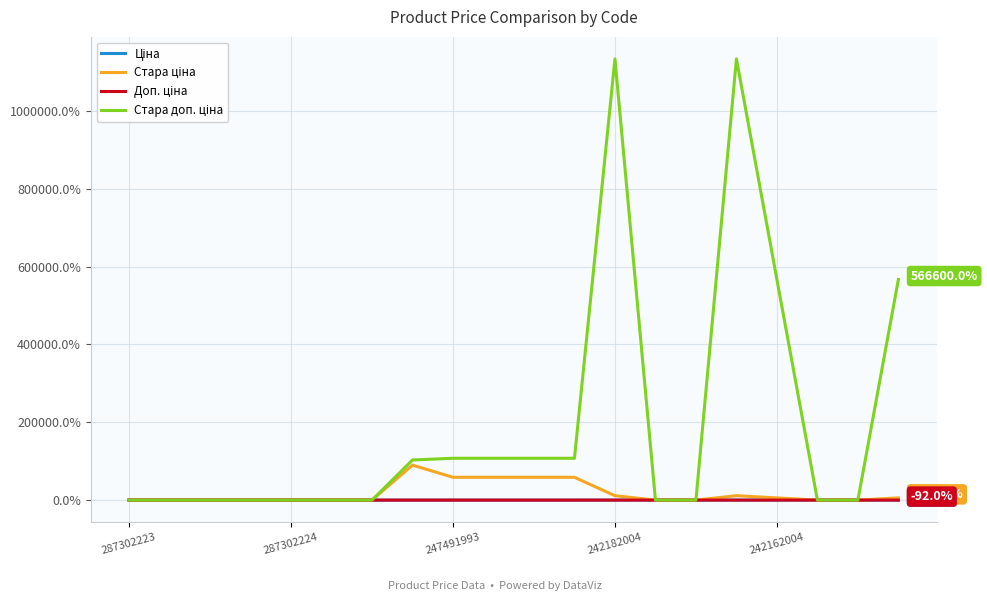

Does the chart have visible grid lines?

Yes